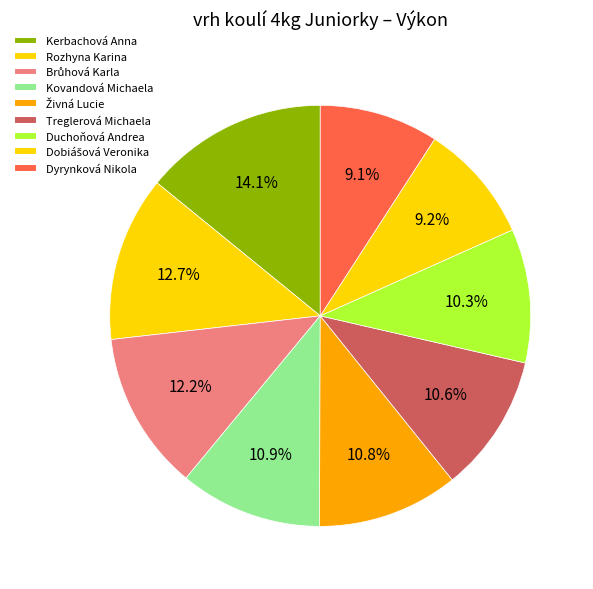

Is it true that Dobiášová Veronika is 23% of the pie?

False